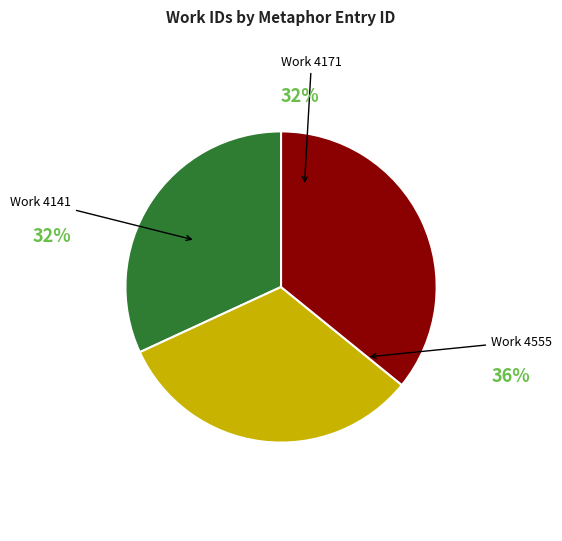

To the nearest percent, what is the average slice percentage?

33%